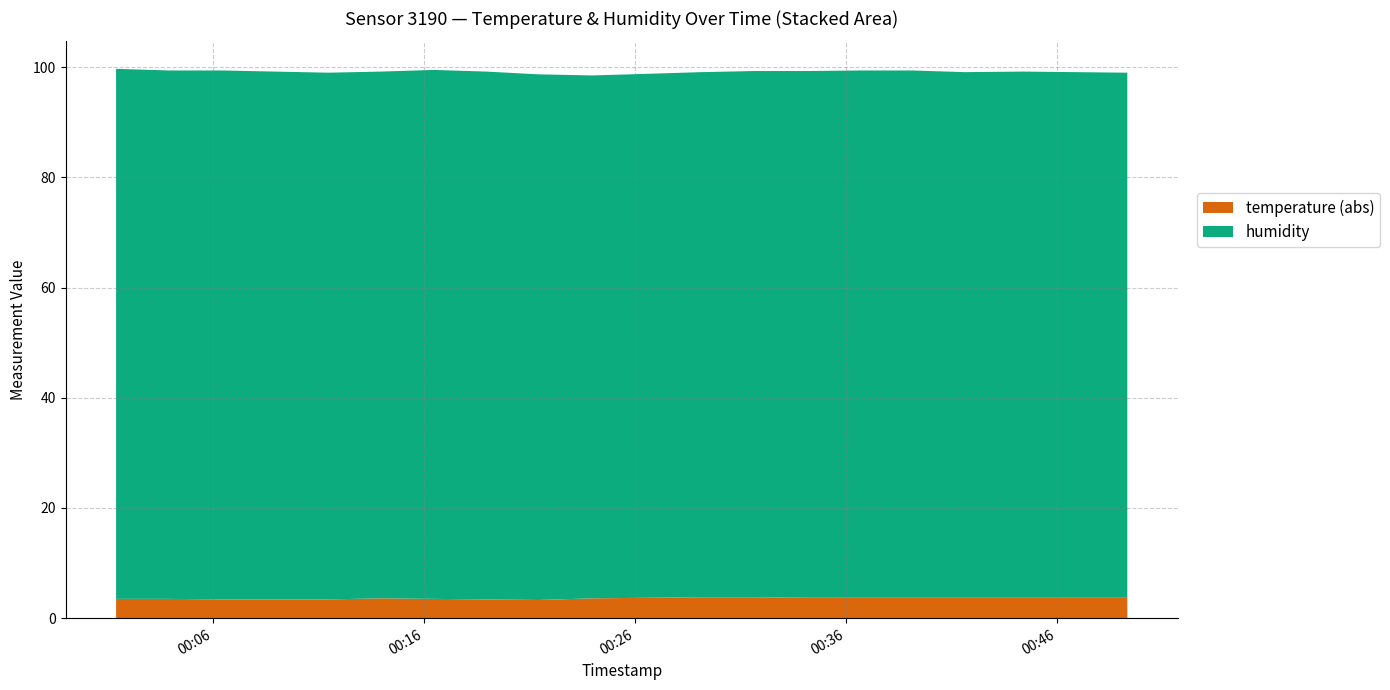

Reading right to left, extract all data points from this chart.

temperature: -3.7	-3.7	-3.7	-3.7	-3.7	-3.7	-3.7	-3.8	-3.8	-3.7	-3.6	-3.3	-3.4	-3.5	-3.6	-3.4	-3.4	-3.4	-3.5	-3.5
humidity: 95.3	95.4	95.5	95.4	95.7	95.7	95.6	95.5	95.3	95.1	94.9	95.4	95.8	96.0	95.6	95.6	95.8	96.0	95.9	96.2